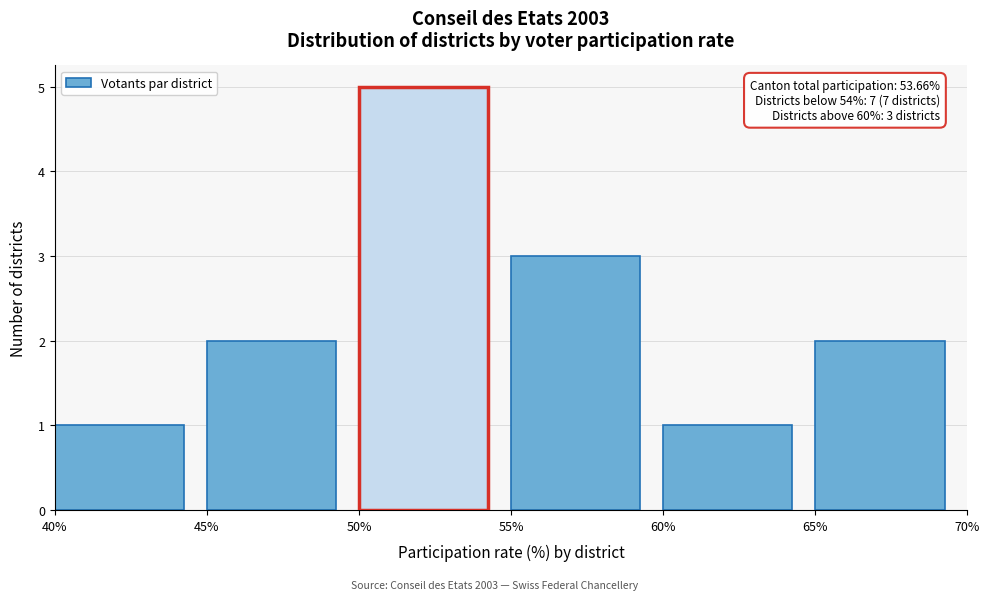

Over which range of the x-axis is the bar tallest?

50% to 55%